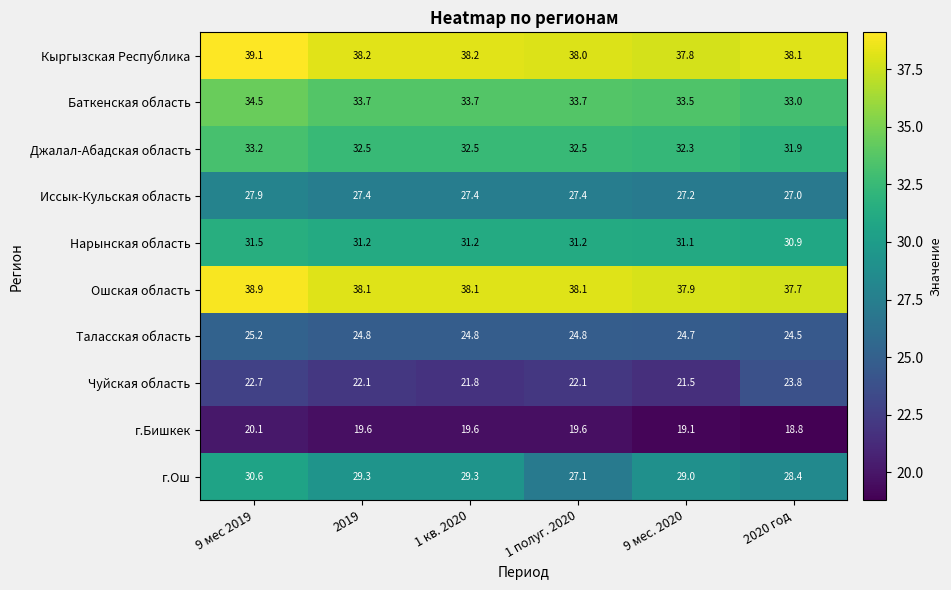

The value of Иссык-Кульская область at 9 мес. 2020 is 27.2. True or false?

True